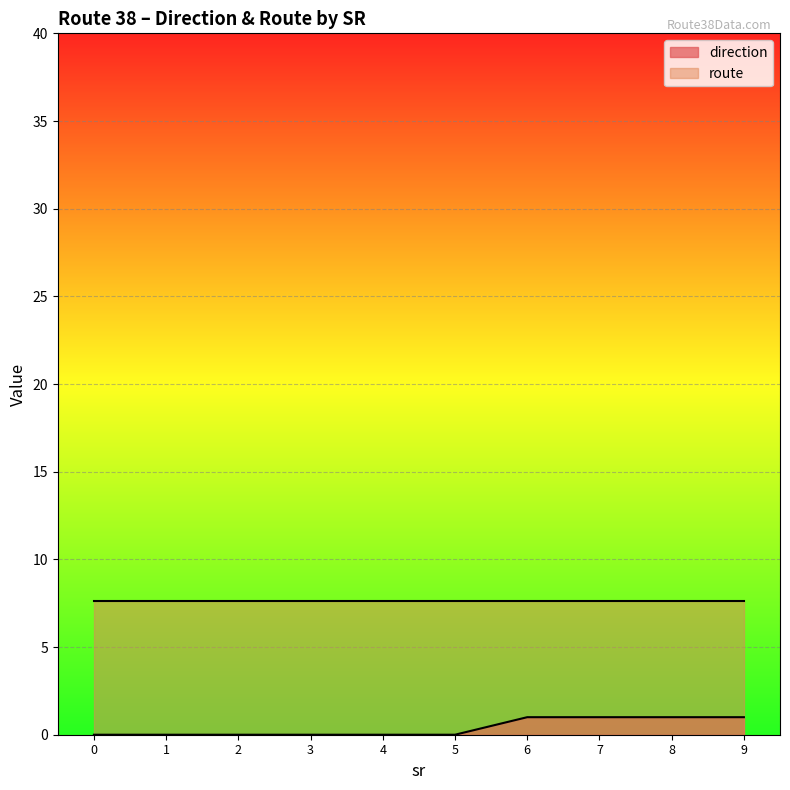

True or false: there are more than 2 points higher than both neighbors.

False